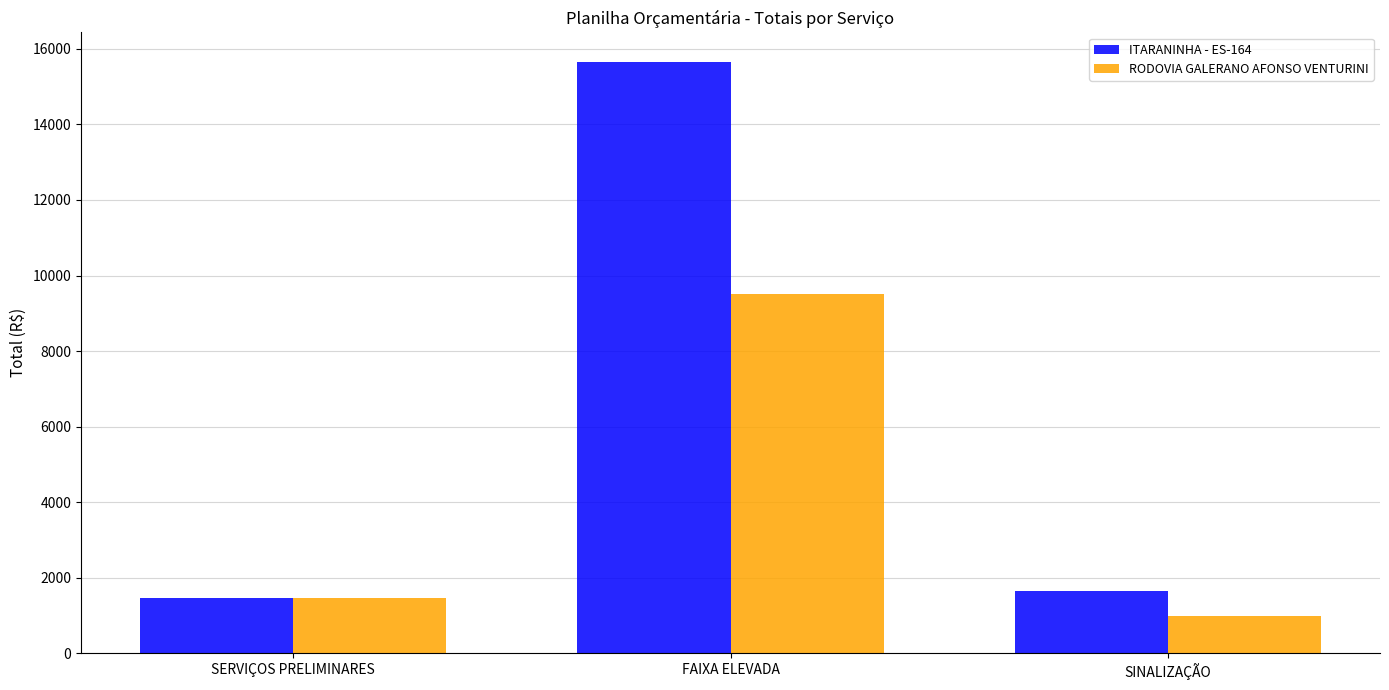

Is the value of RODOVIA GALERANO AFONSO VENTURINI at SINALIZAÇÃO greater than the value of ITARANINHA - ES-164 at SINALIZAÇÃO?

No